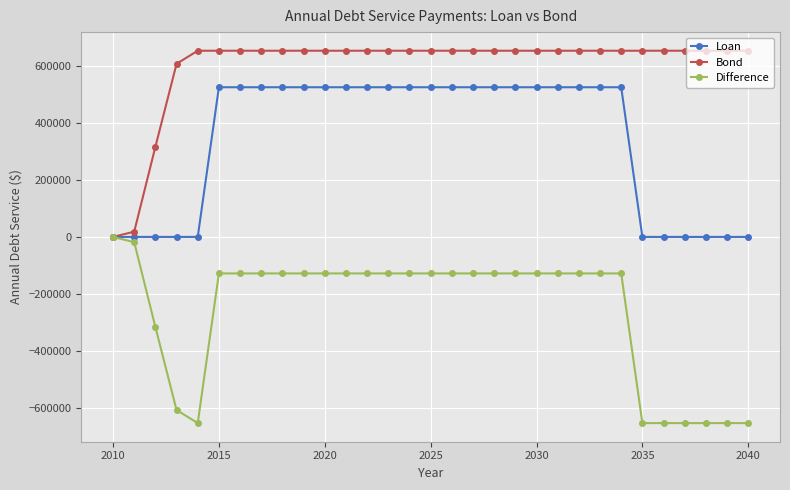

What is the maximum value for Loan?

526040.8